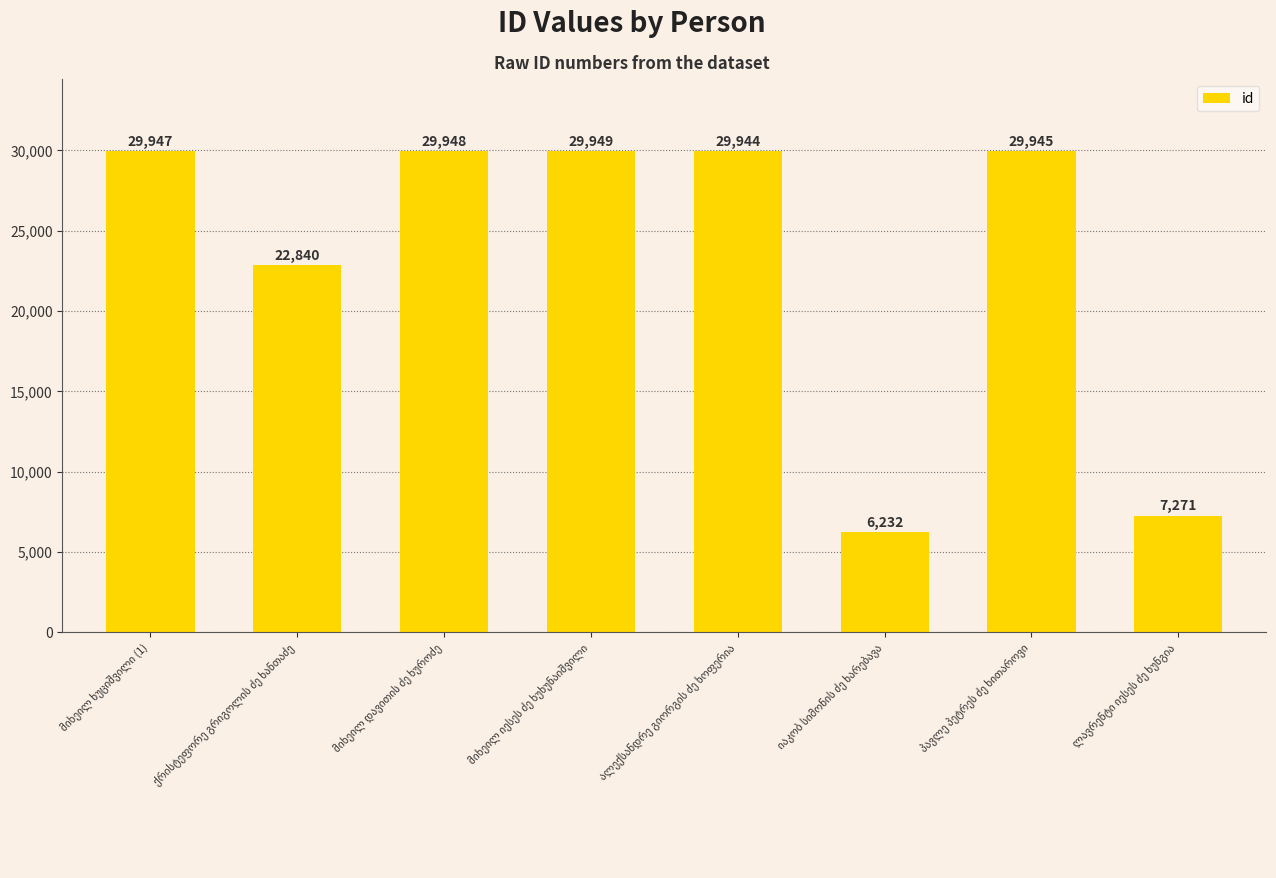

What is the value of the 3rd bar from the left?

29948